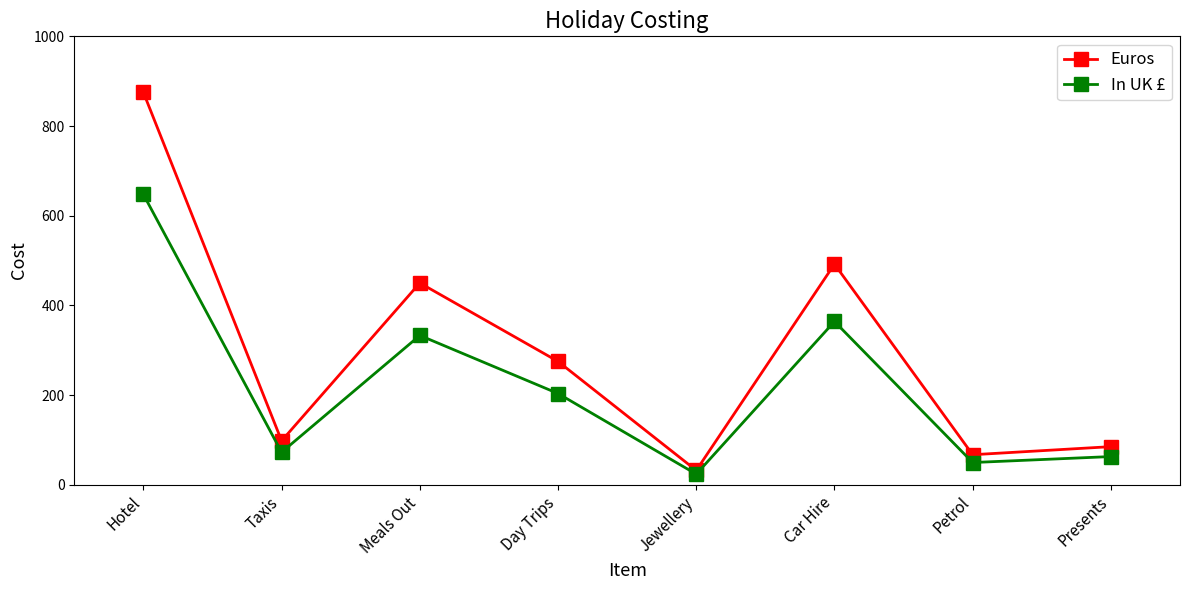

True or false: Euros and In UK £ intersect in this chart.

False